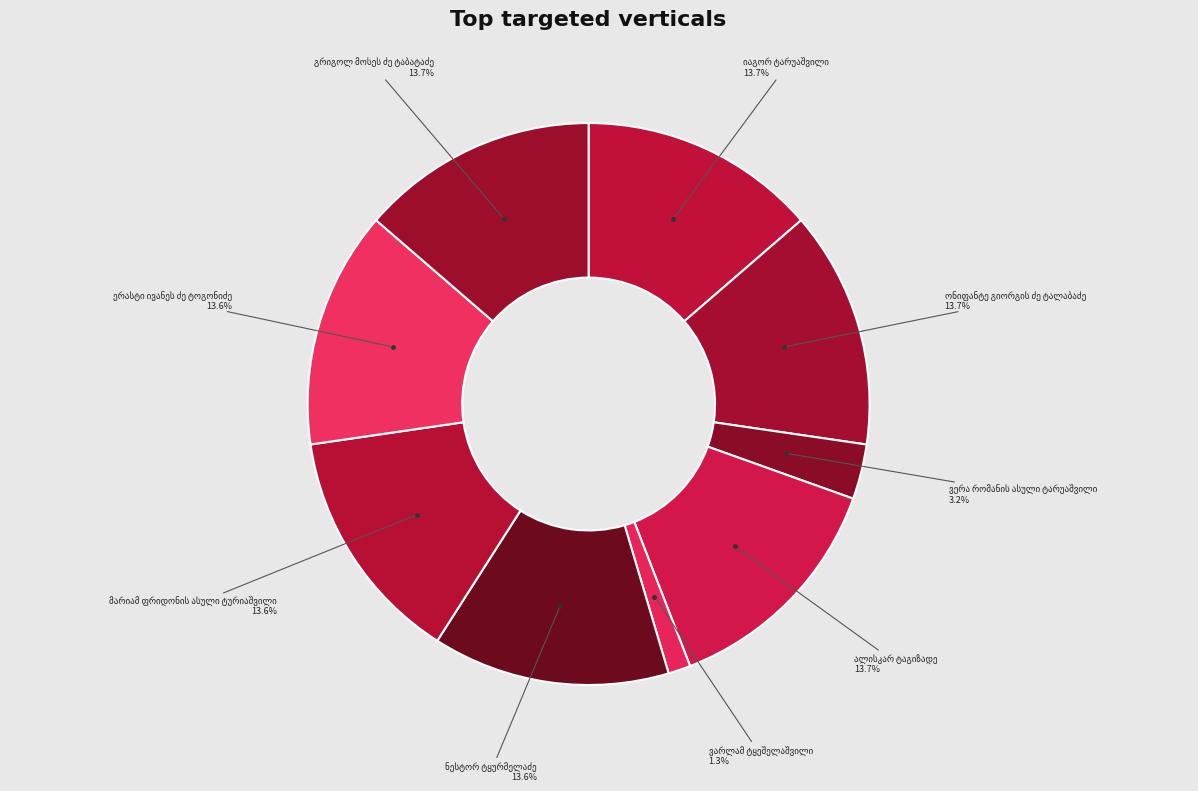

Combined, do ვარლამ ტყეშელაშვილი and გრიგოლ მოსეს ძე ტაბატაძე account for over 50%?

No